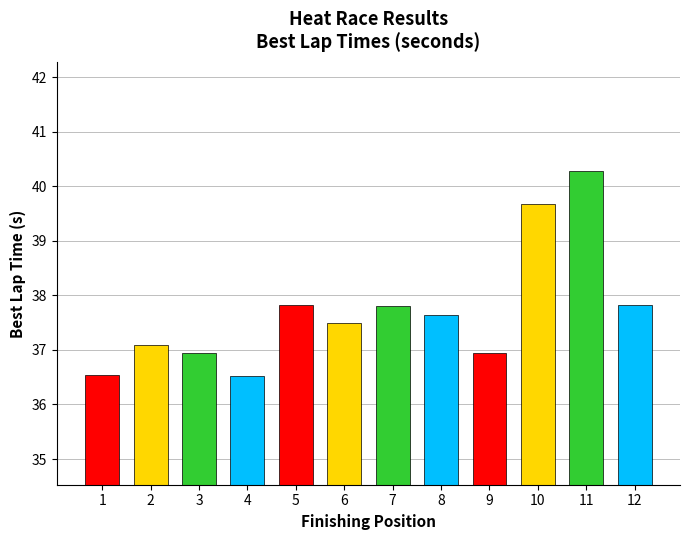

What is the sum of the values at 7 and 12?

75.6